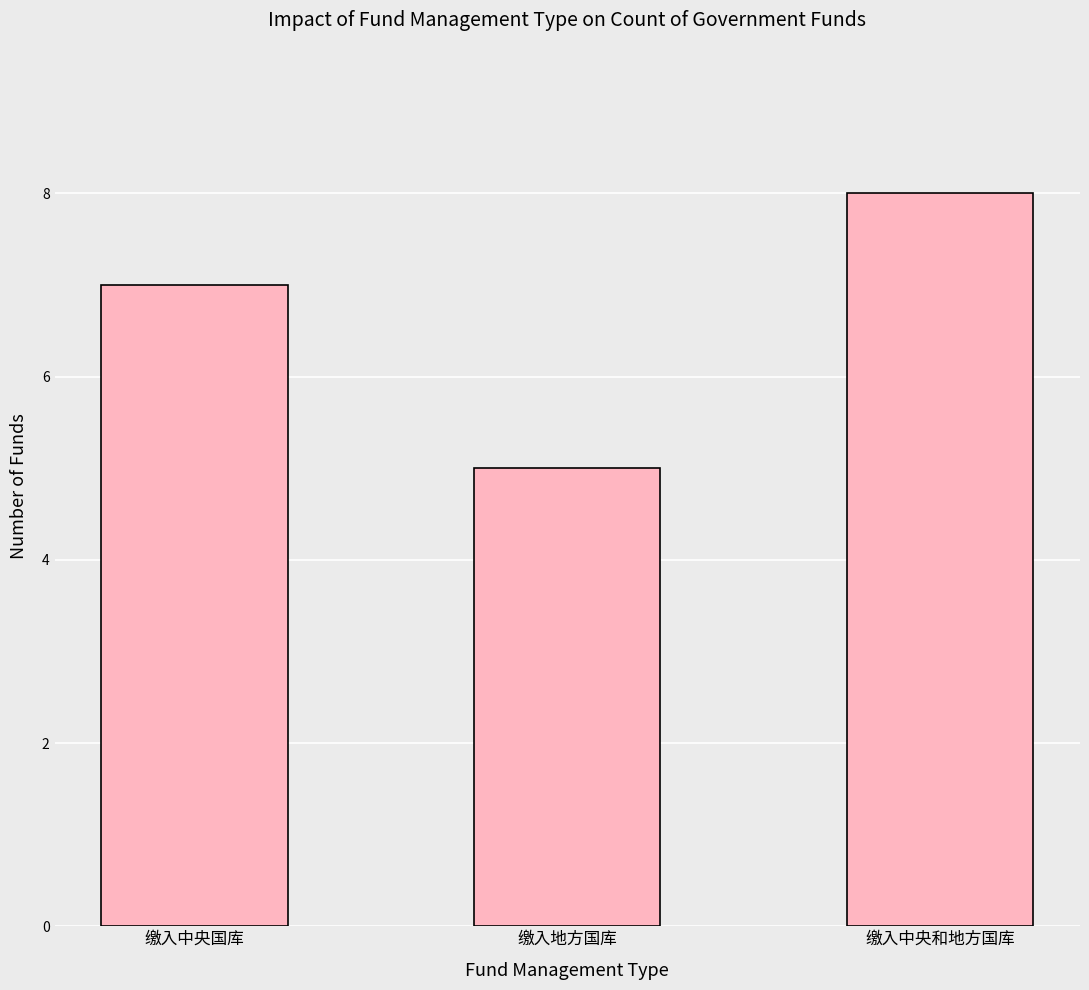

How many series are shown in this chart?

1